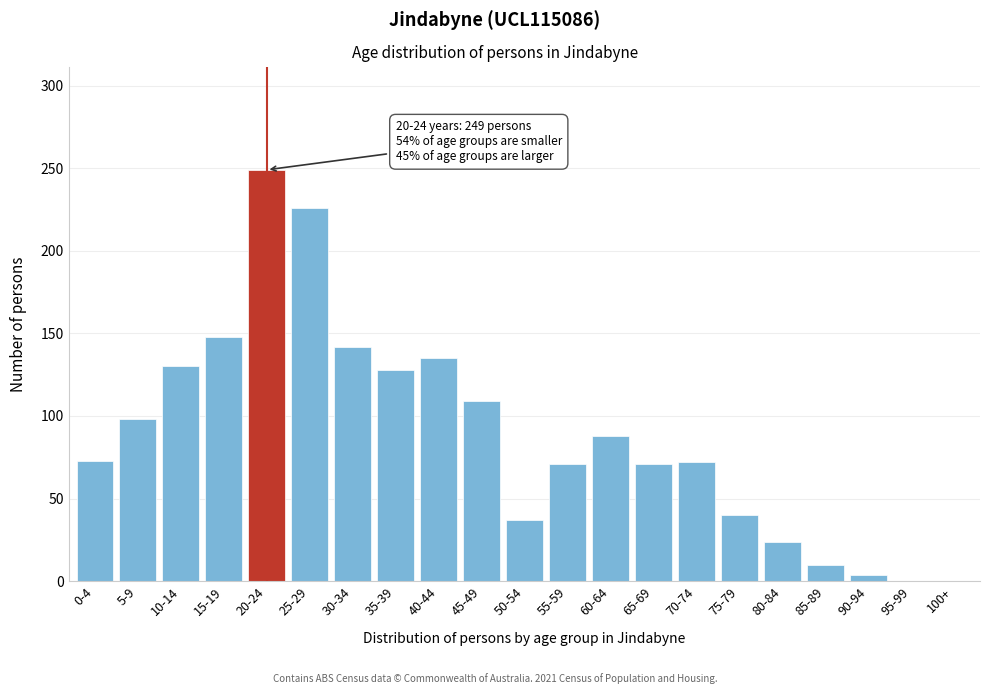

What is the change in value from 5-9 to 35-39?

+30